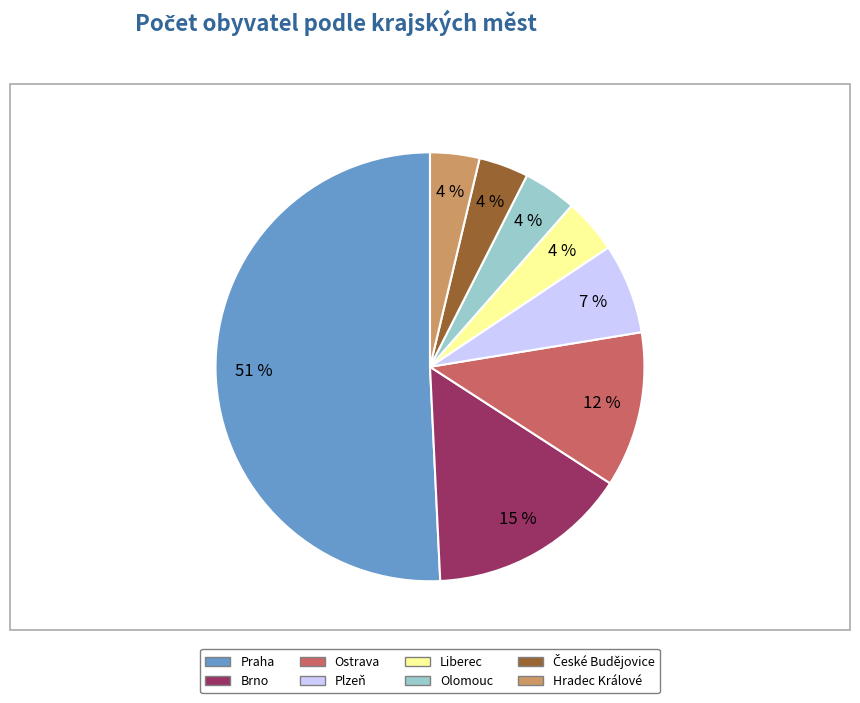

Count the number of slices in the pie.

8